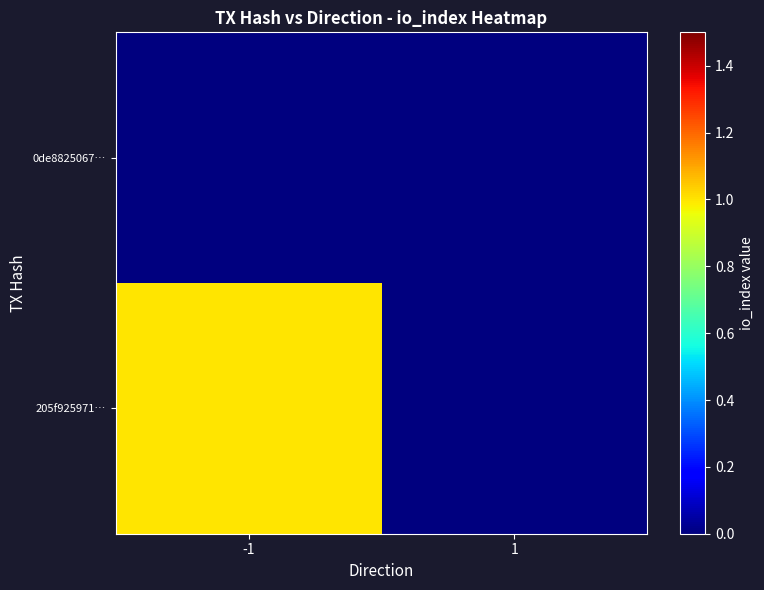

Reading left to right, extract all data points from this chart.

205f925971…: -1=1	1=0
0de8825067…: -1=0	1=0